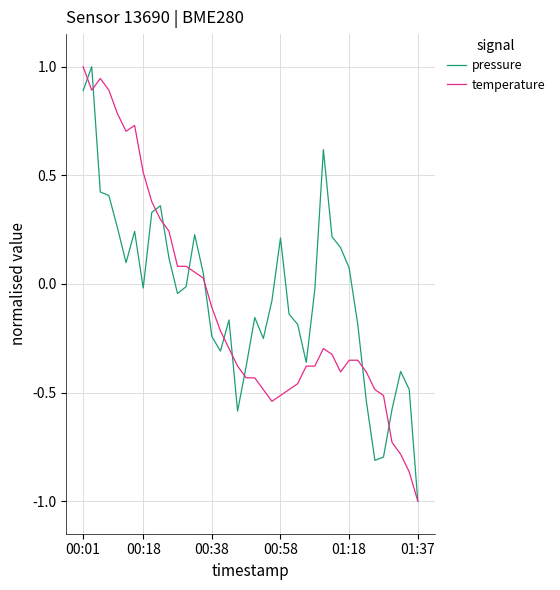

Does the chart have visible grid lines?

Yes